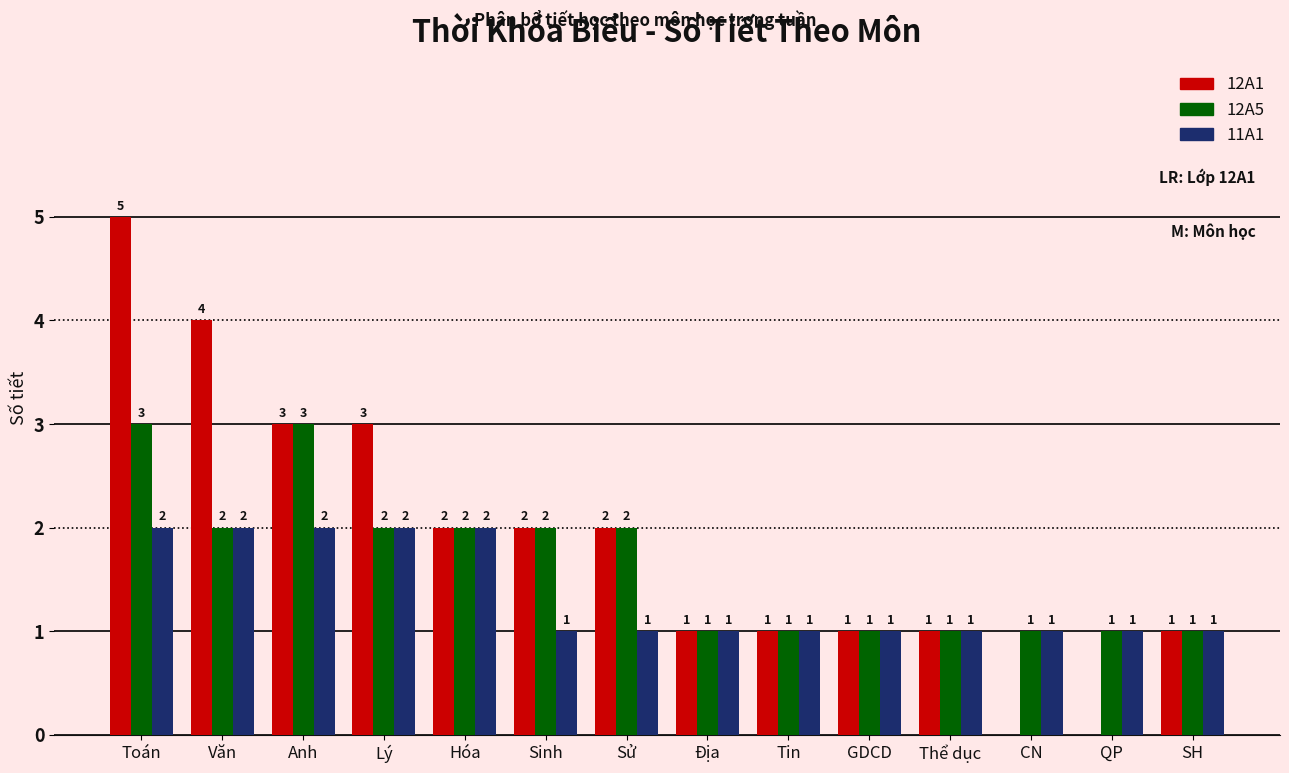

At which category is the sum across all series the highest?

Toán